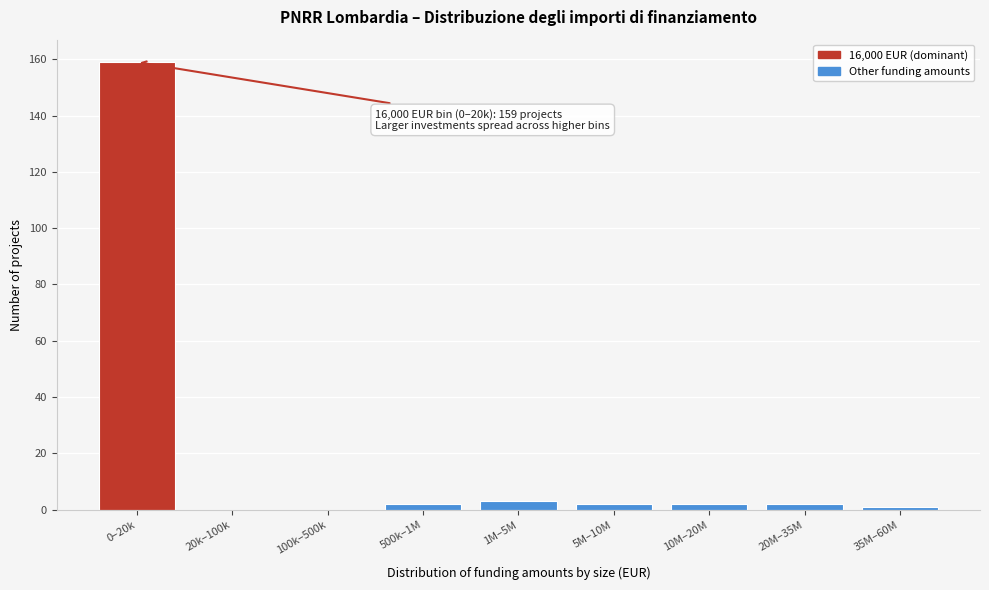

Reading left to right, what are all the values shown in this chart?

0–20k=159	20k–100k=0	100k–500k=0	500k–1M=2	1M–5M=3	5M–10M=2	10M–20M=2	20M–35M=2	35M–60M=1